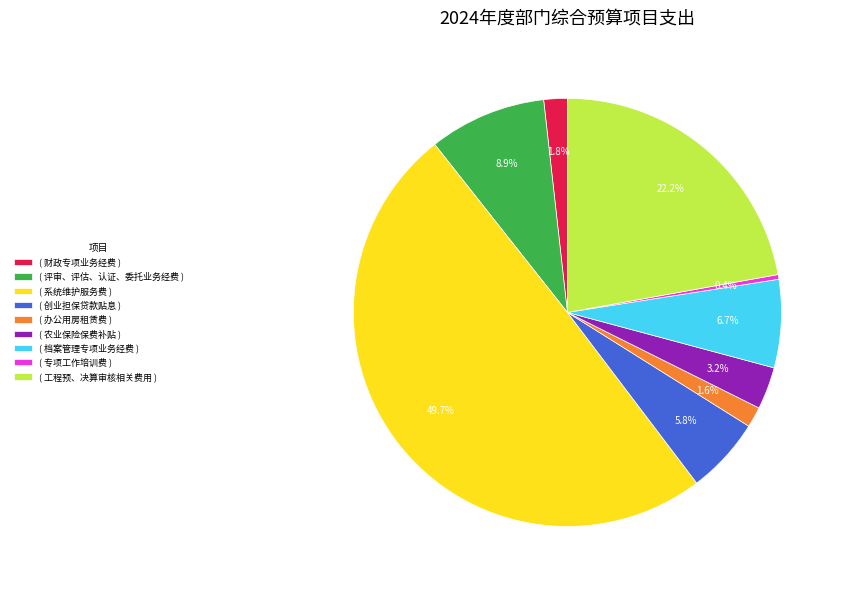

Which category has the smallest portion of the pie?

( 专项工作培训费 )